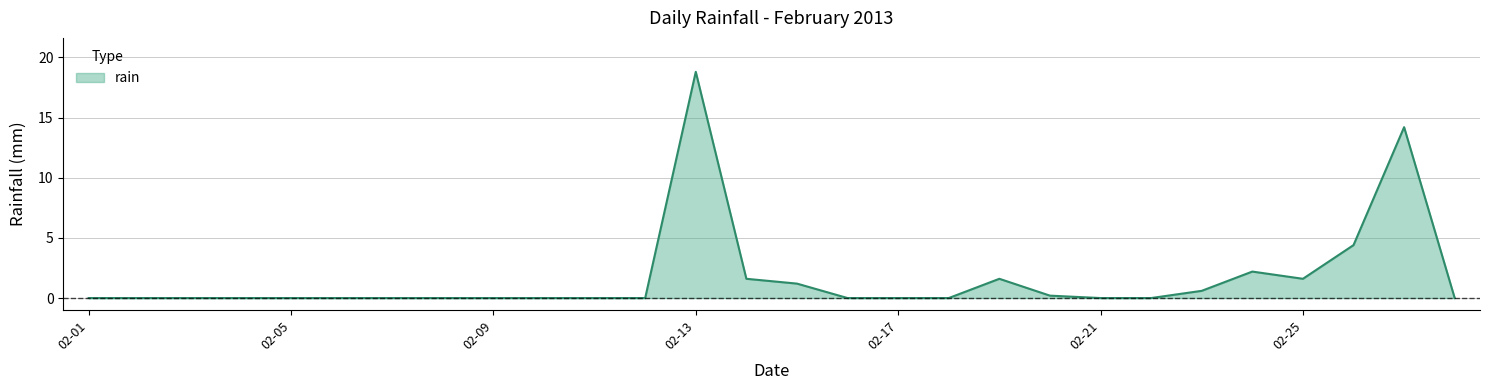

What is the maximum value shown in the chart?

18.8